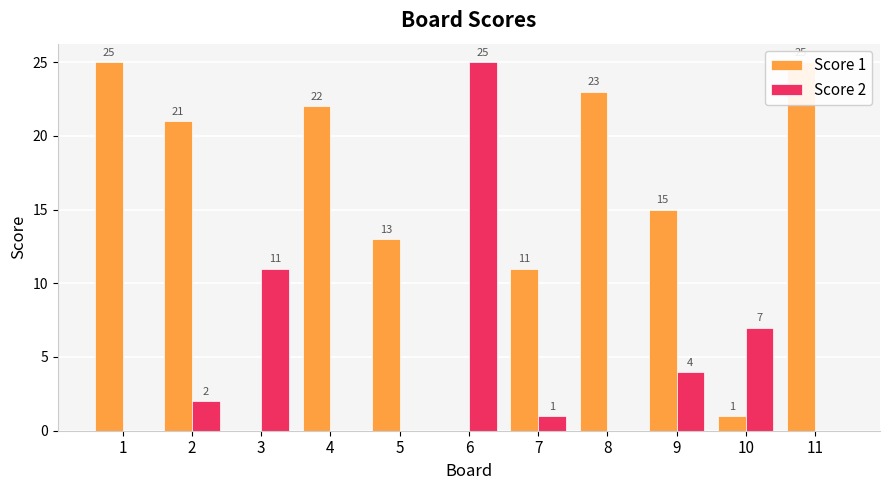

What is the difference between the Score 1 values at 10 and 4?

21